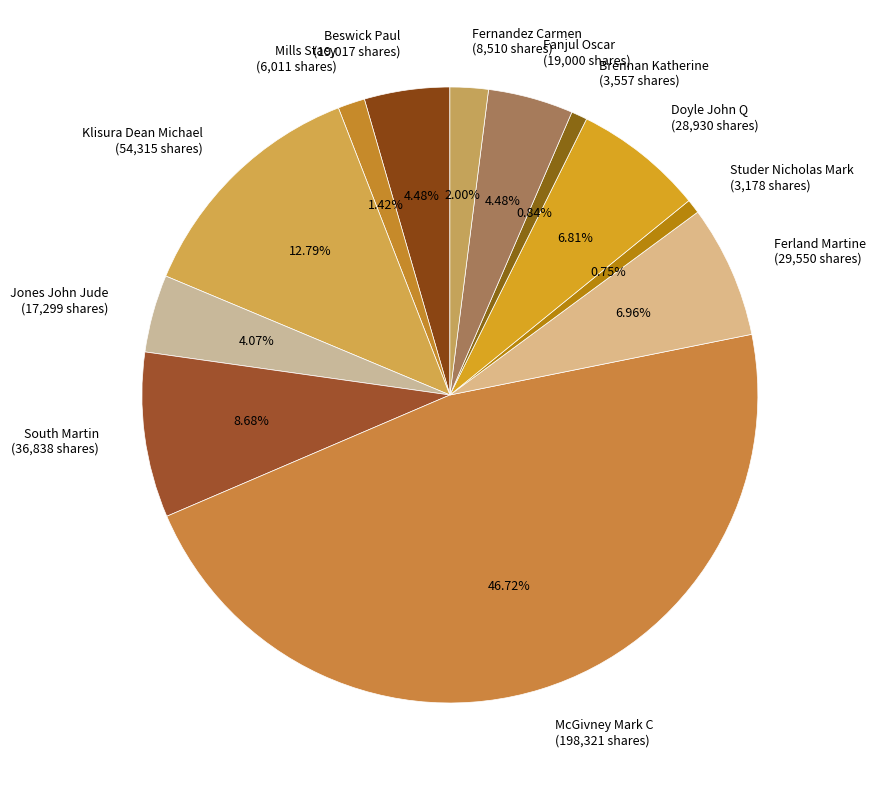

Is Studer Nicholas Mark (3,178 shares) the majority of the pie?

No